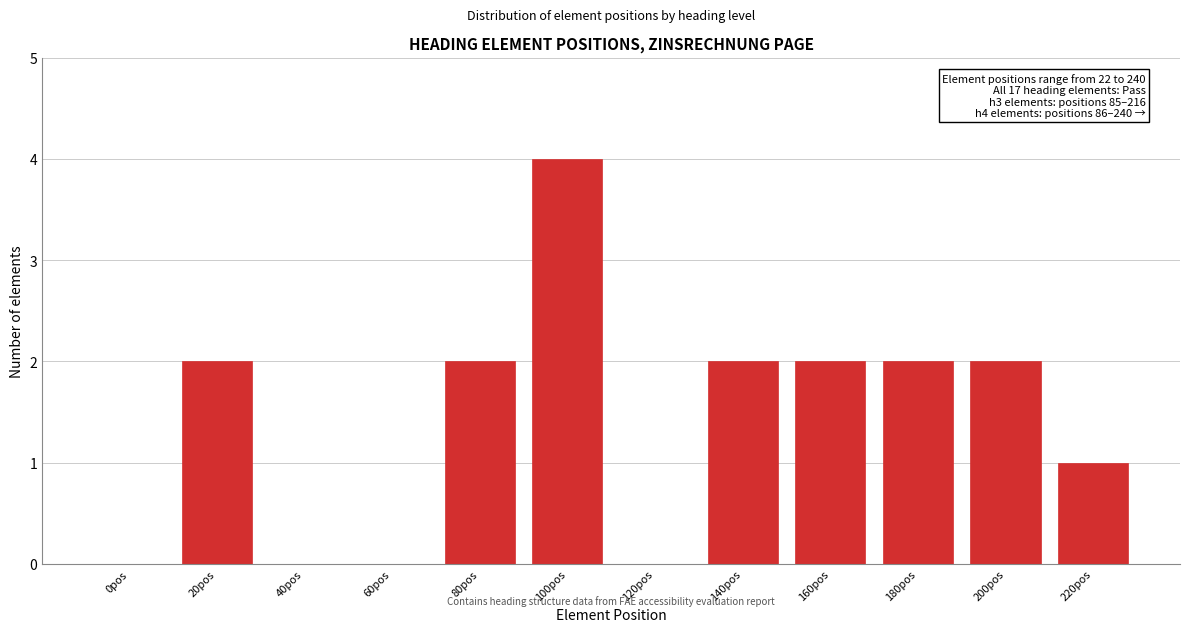

Reading left to right, what are all the values shown in this chart?

0pos=0	20pos=2	40pos=0	60pos=0	80pos=2	100pos=4	120pos=0	140pos=2	160pos=2	180pos=2	200pos=2	220pos=1